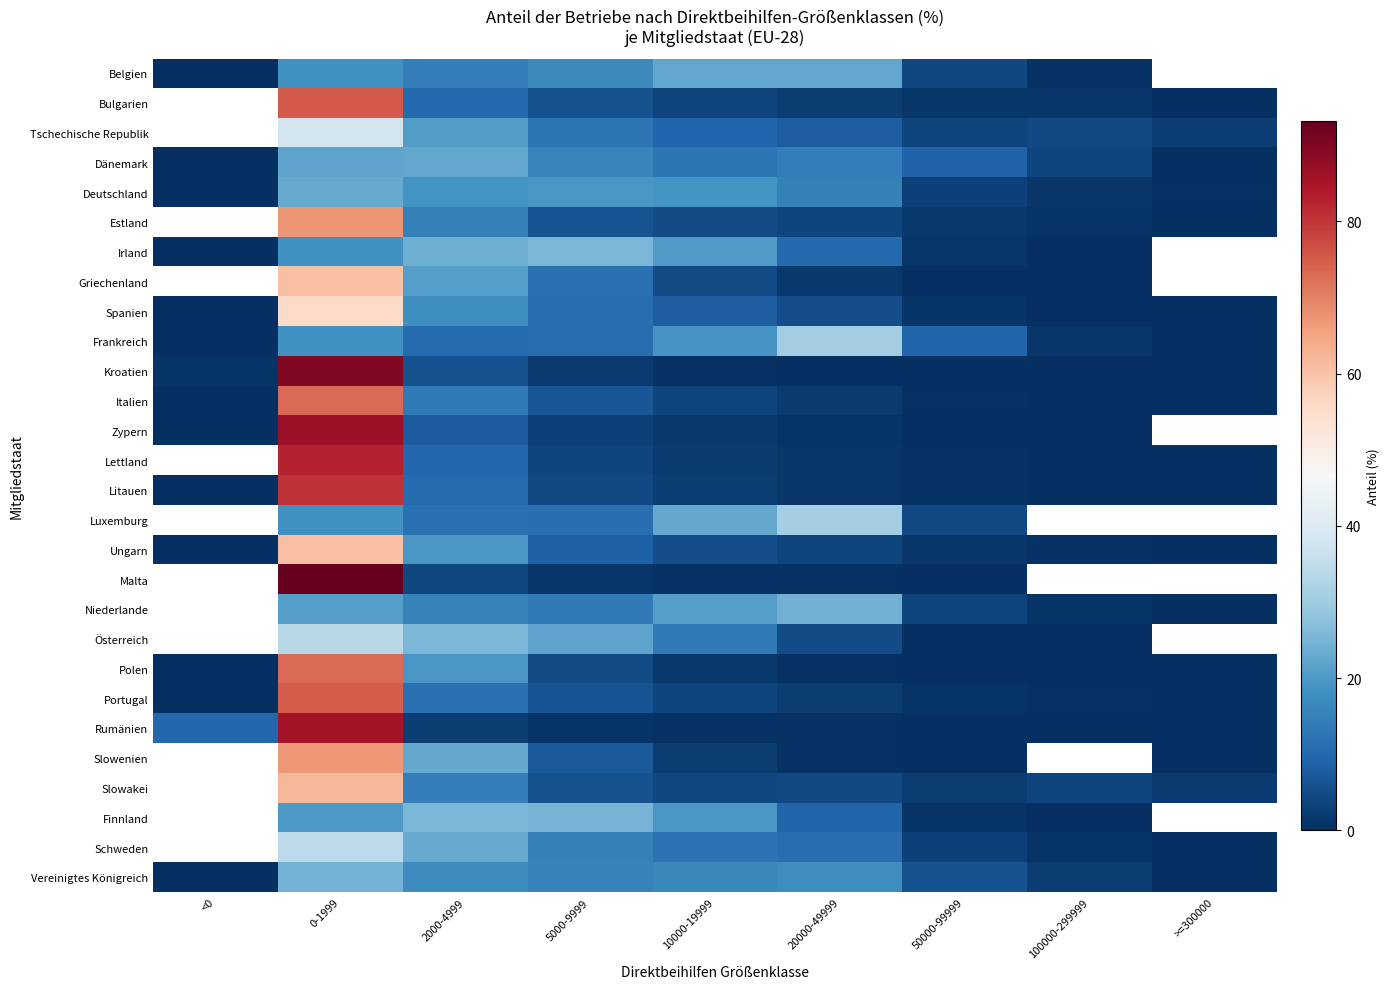

List the series in order of their peak value, lowest first.

Dänemark, Belgien, Deutschland, Niederlande, Vereinigtes Königreich, Finnland, Irland, Frankreich, Luxemburg, Österreich, Schweden, Tschechische Republik, Spanien, Griechenland, Ungarn, Slowakei, Slowenien, Estland, Italien, Polen, Portugal, Bulgarien, Litauen, Lettland, Rumänien, Zypern, Kroatien, Malta